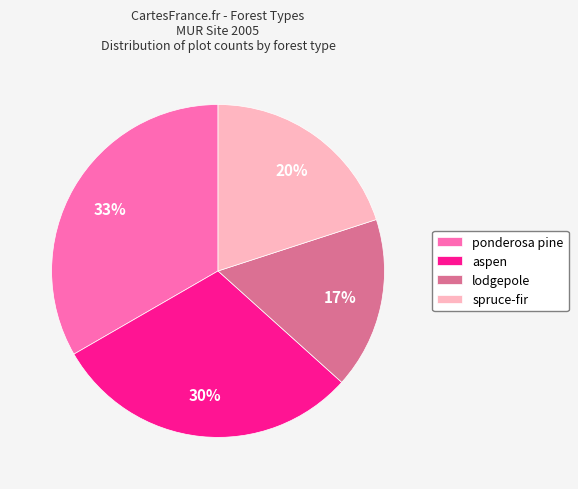

Which category has the smallest portion of the pie?

lodgepole